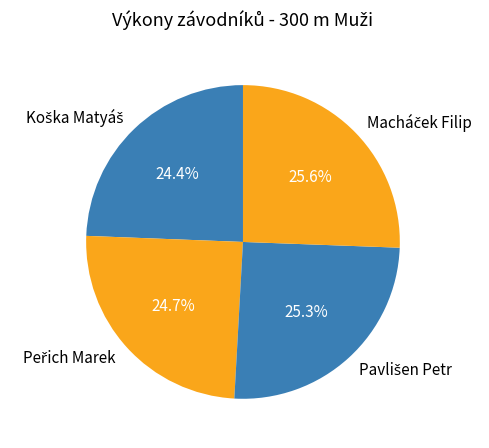

Does any single category account for the majority?

No